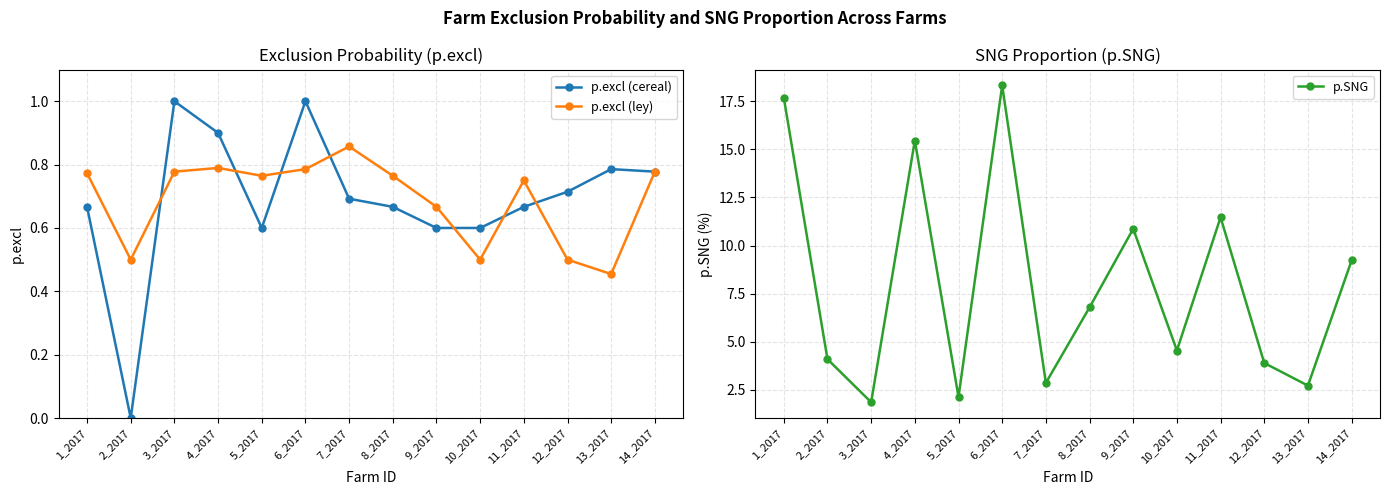

What is the difference between the highest and lowest values at 10_2017?

4.0